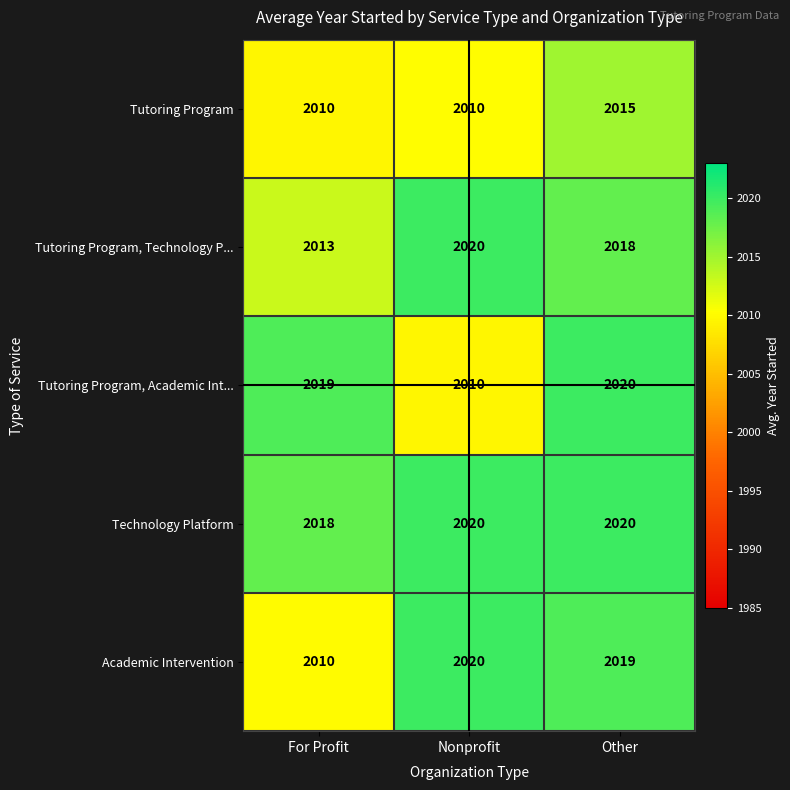

What is the greatest value displayed?

2020